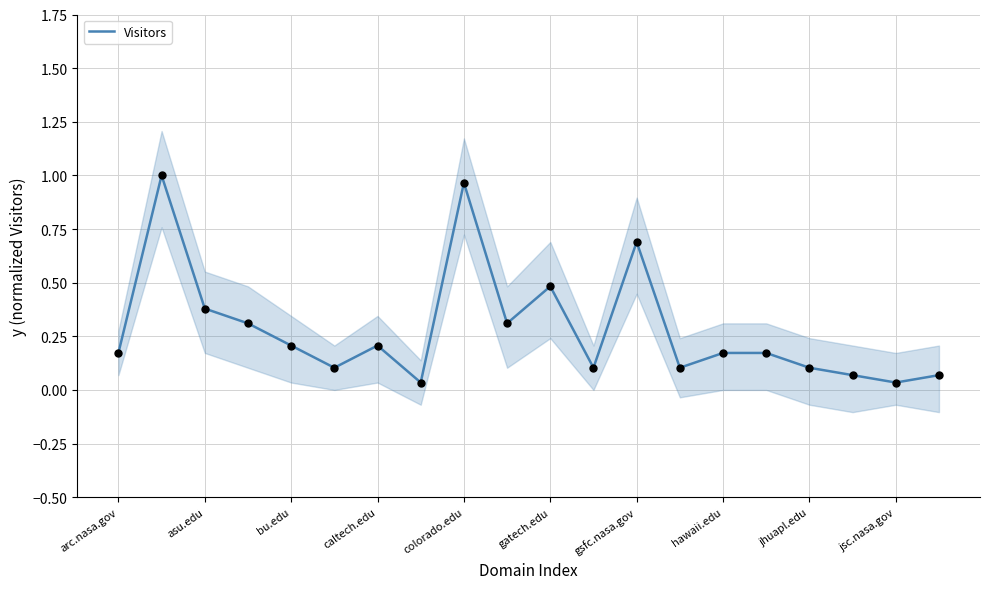

Is it true that Visitors equals 1.3 at colorado.edu?

False